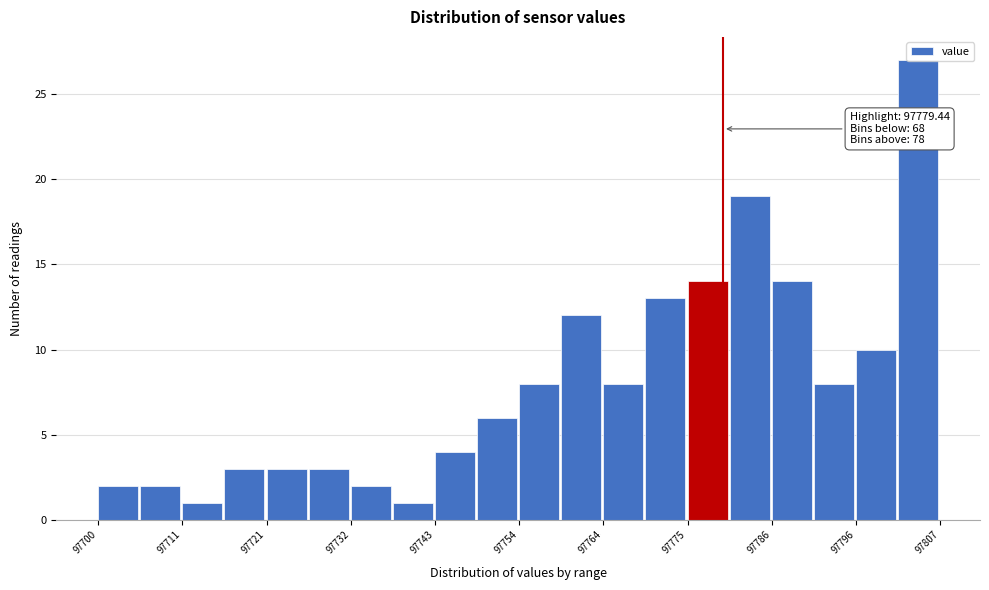

Around what value on the x-axis is the tallest bar? Give the approximate position of its centre, as read against the axis.

97804